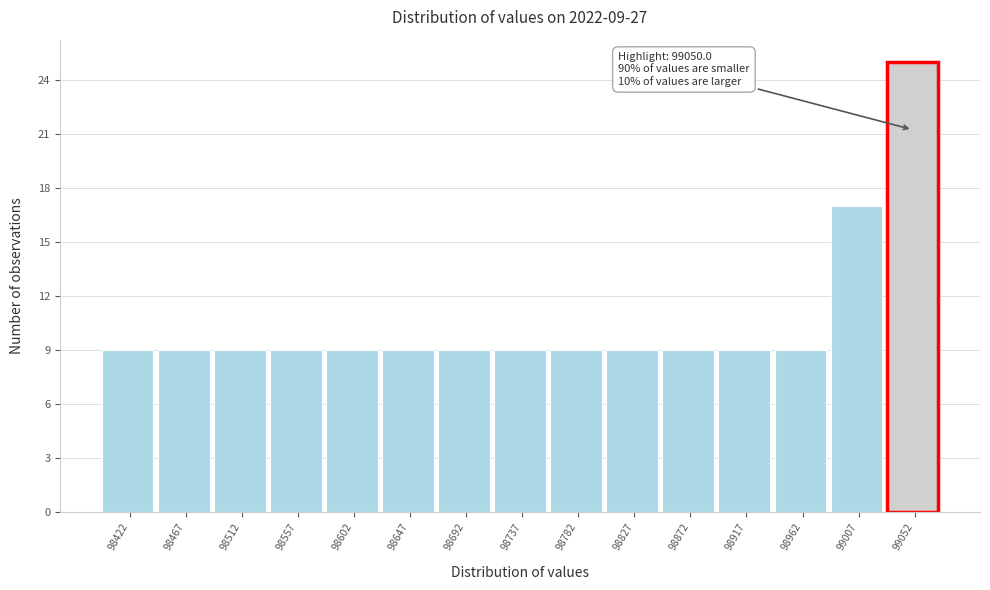

Which range on the x-axis has the tallest bar?

99030 to 99075